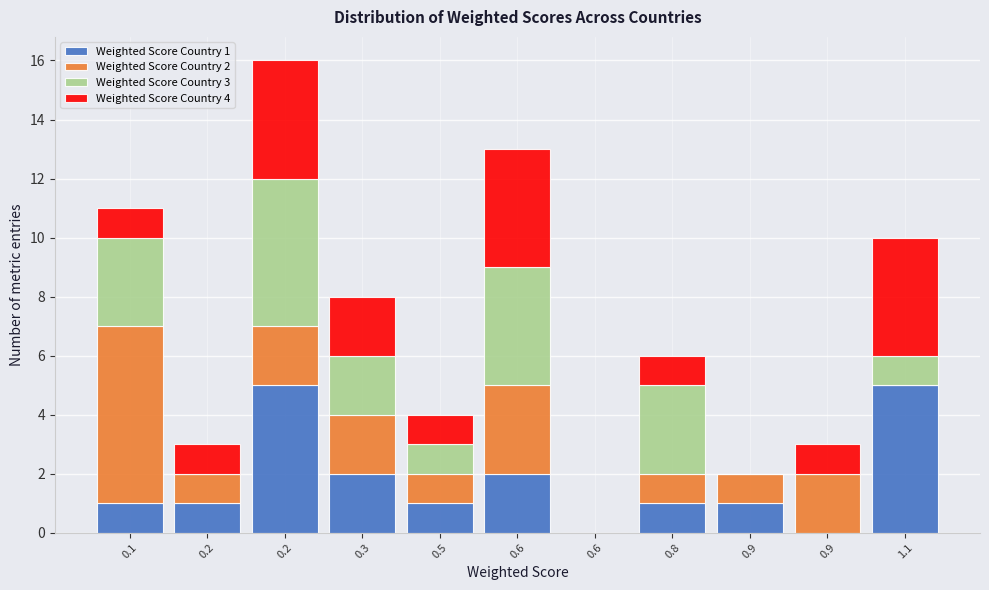

How many categories are shown in the chart?

11